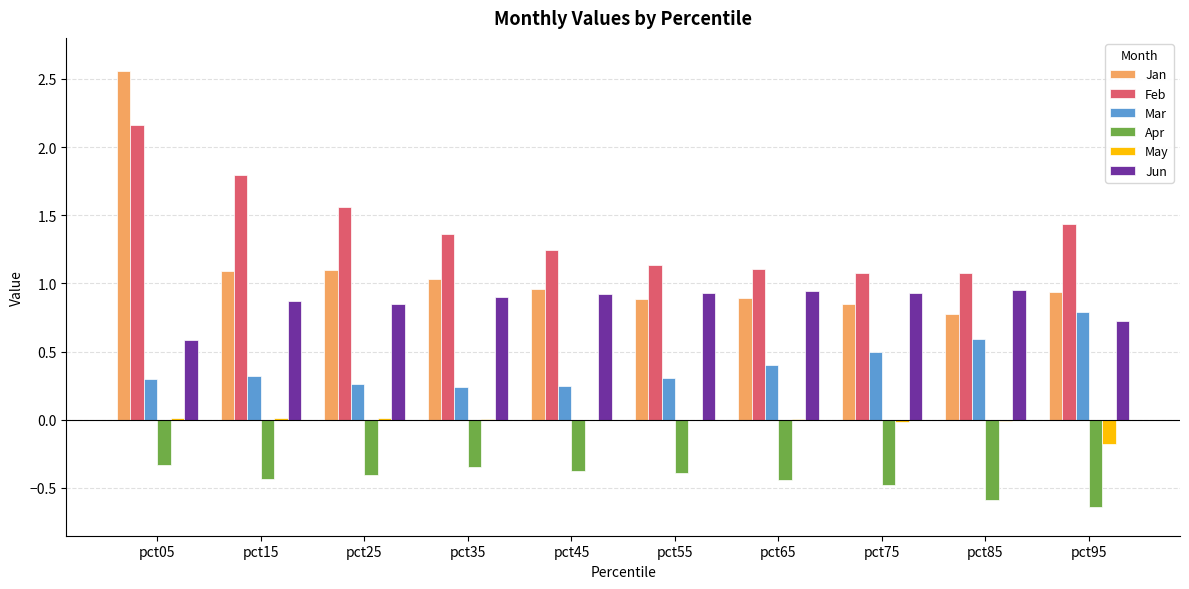

What is the sum of all Mar values?

3.9